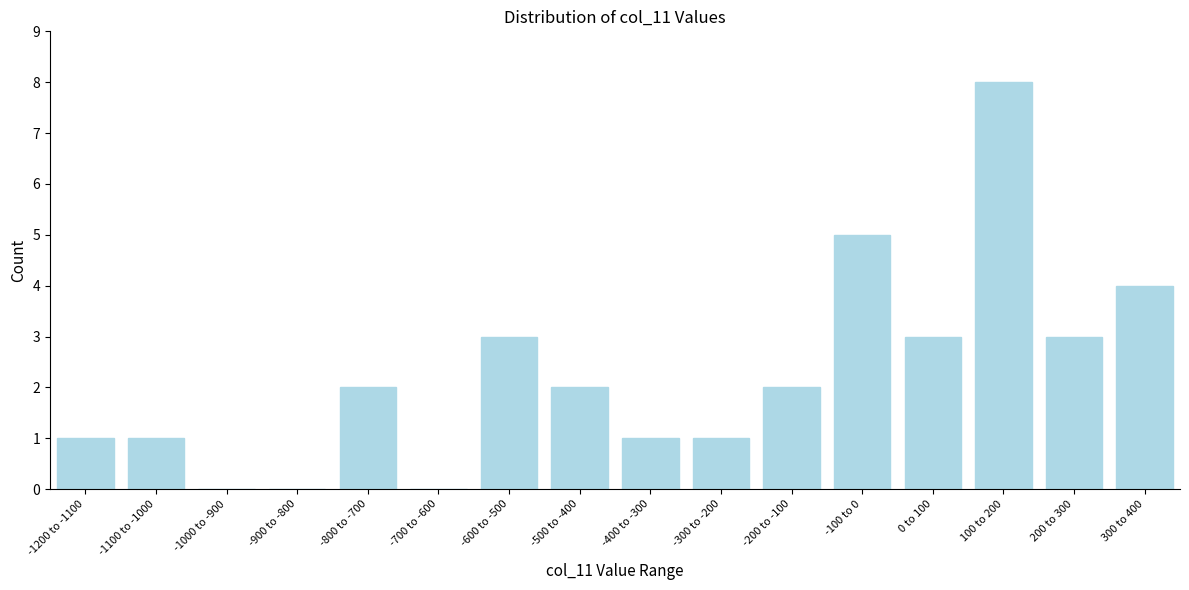

Reading left to right, transcribe all the data shown in this chart.

-1200 to -1100=1	-1100 to -1000=1	-1000 to -900=0	-900 to -800=0	-800 to -700=2	-700 to -600=0	-600 to -500=3	-500 to -400=2	-400 to -300=1	-300 to -200=1	-200 to -100=2	-100 to 0=5	0 to 100=3	100 to 200=8	200 to 300=3	300 to 400=4